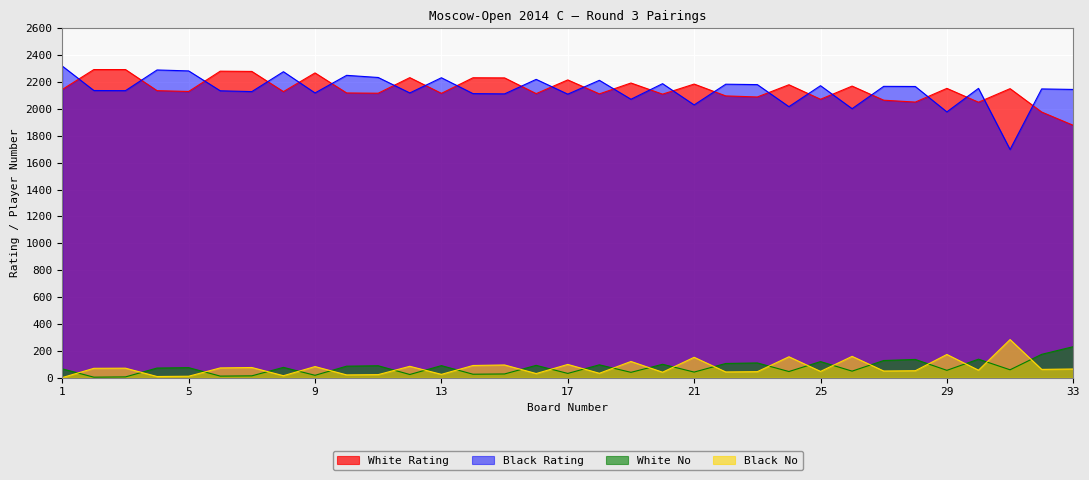

Rank the series by their maximum value, from highest to lowest.

Black Rating, White Rating, Black No, White No